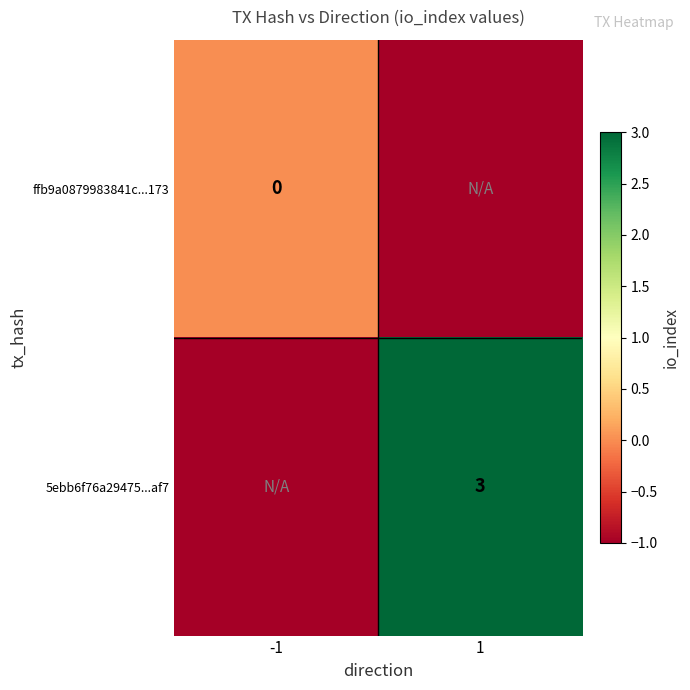

The value of 5ebb6f76a29475...af7 at 1 is 5. True or false?

False